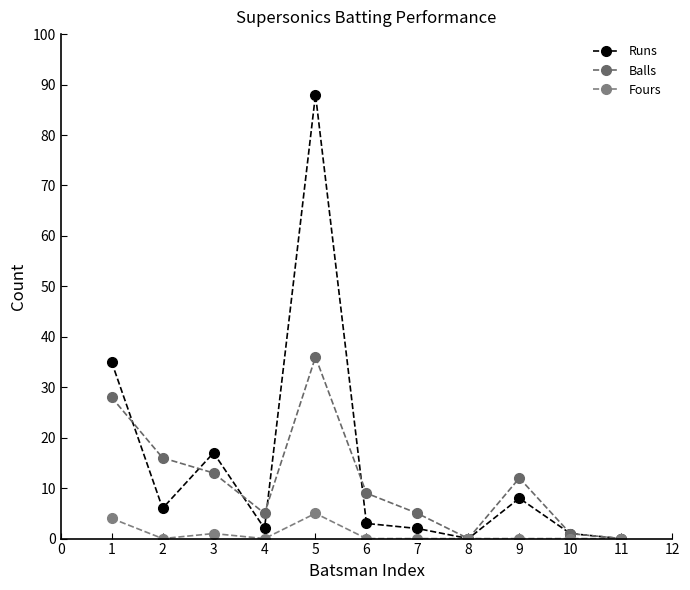

Does the chart have visible grid lines?

No